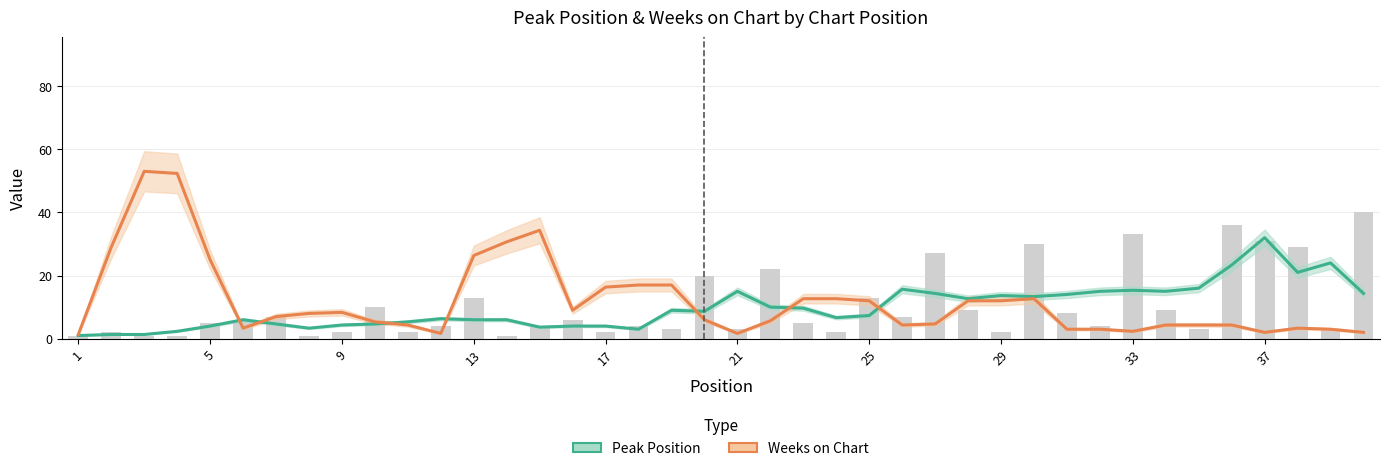

Which series has the widest spread of values?

Weeks on Chart